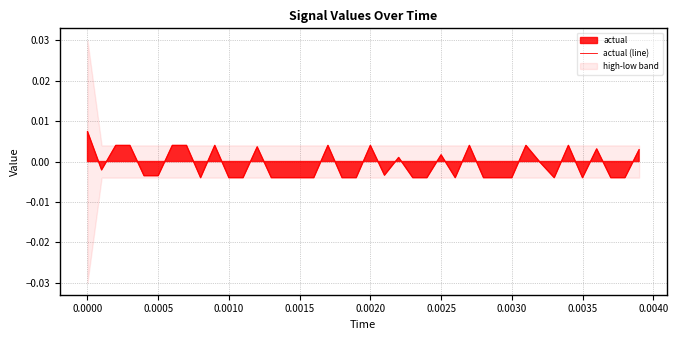

Count the number of data series in this chart.

1